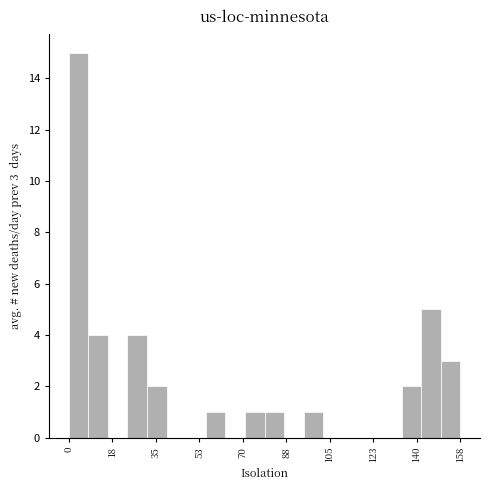

Read against the x-axis, roughly where is the centre of the tallest bar?

4